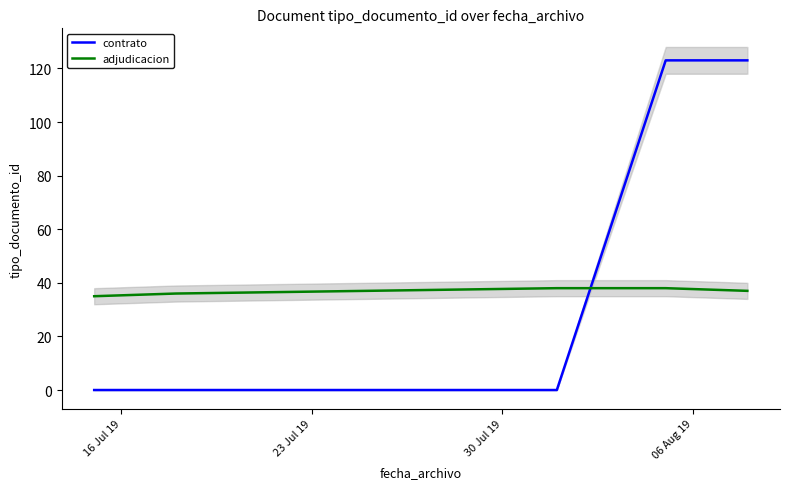

List the series in order of their peak value, highest first.

contrato, adjudicacion